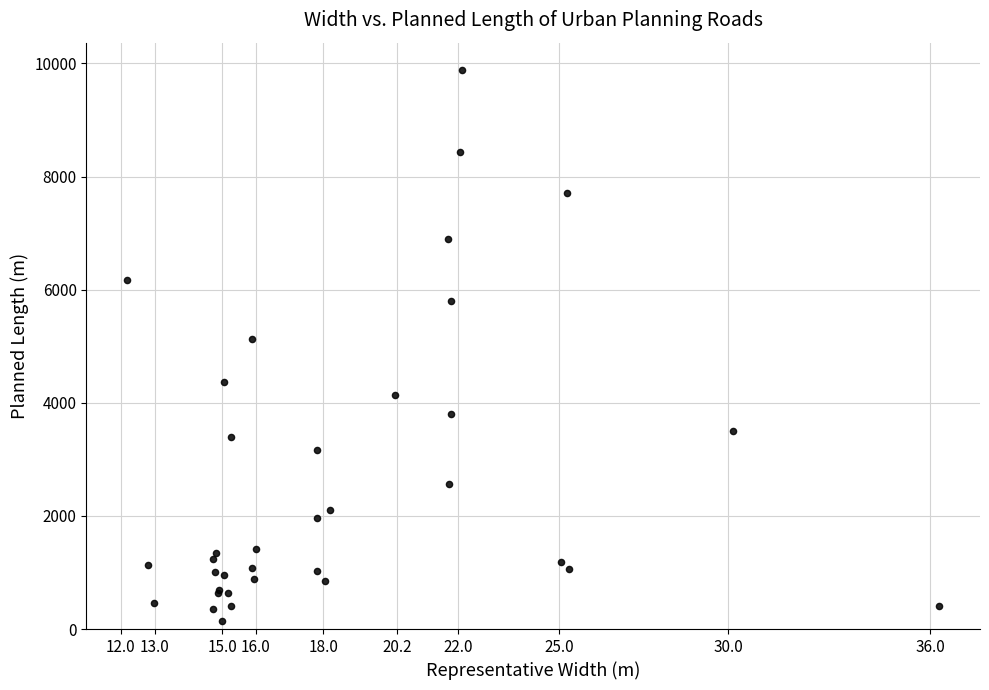

What Y value in the scatter plot is closest to 5015?

5120